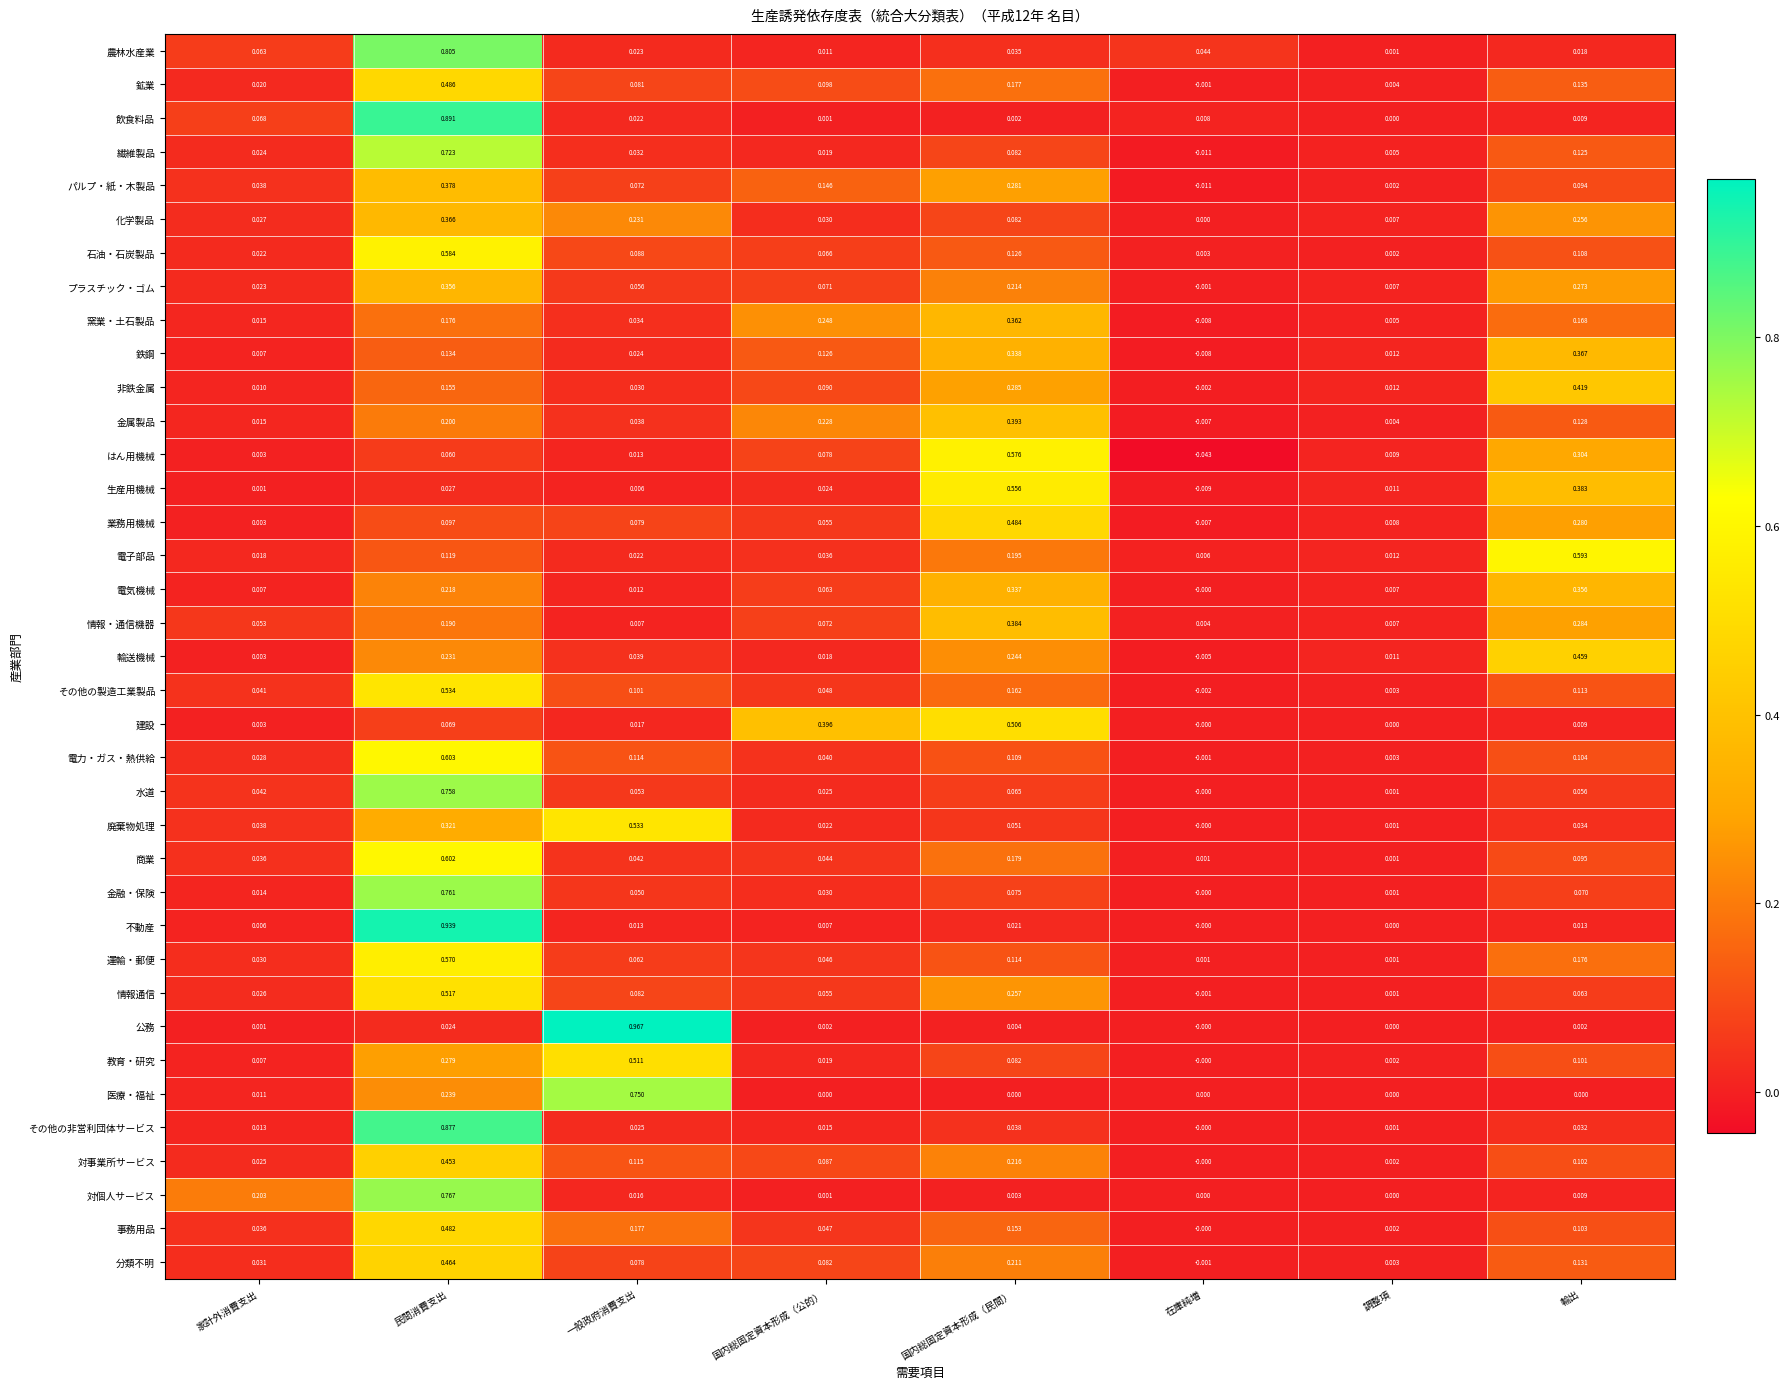

At which label does 金属製品 reach its minimum?

在庫純増